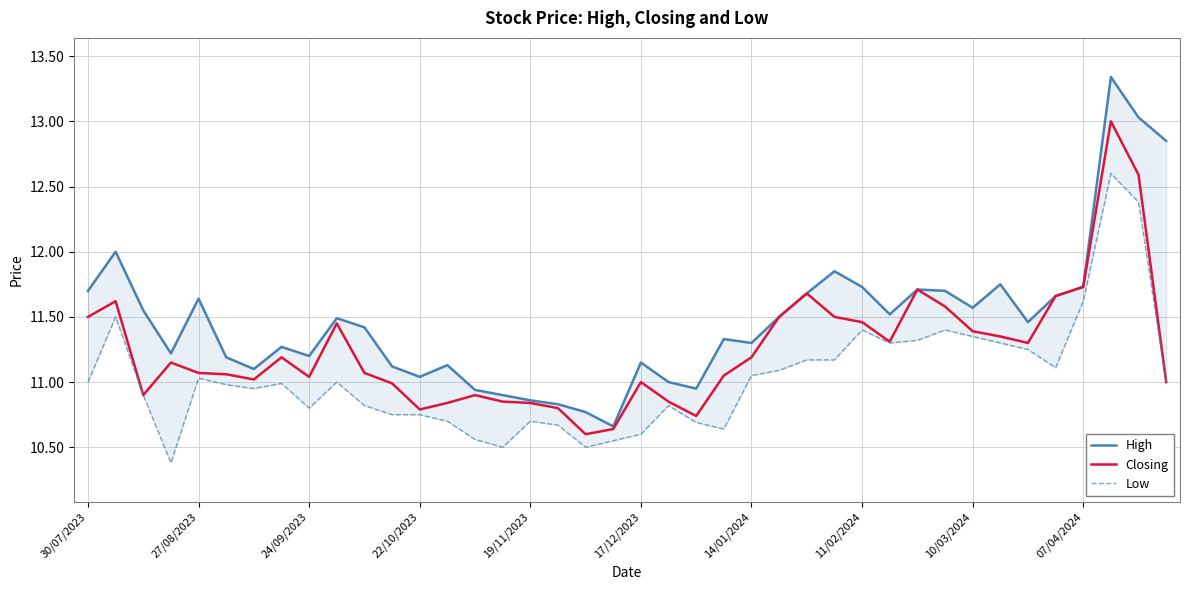

Which series has the largest range (max minus min)?

High